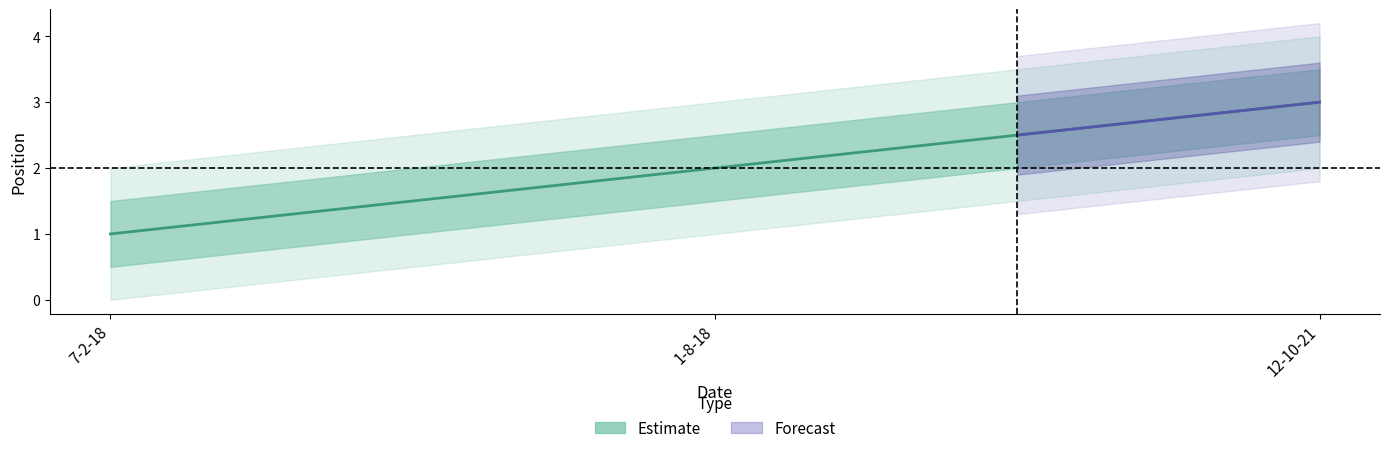

What is the sum of all values?

6